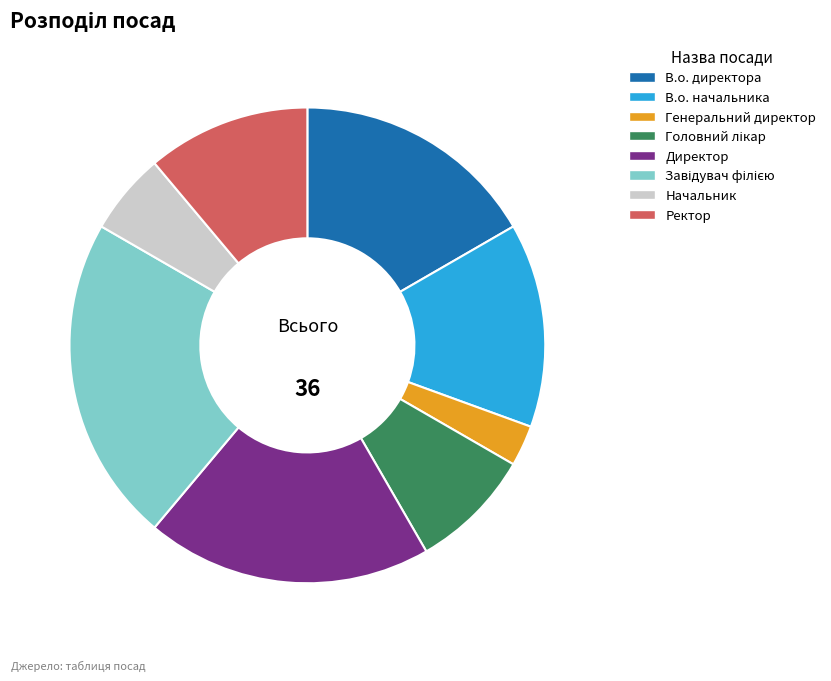

Which slice is the smallest?

Генеральний директор